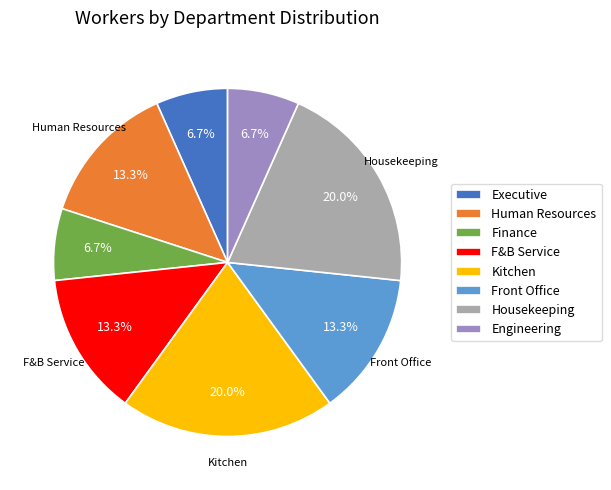

What percentage is NOT represented by Housekeeping?

80.0%